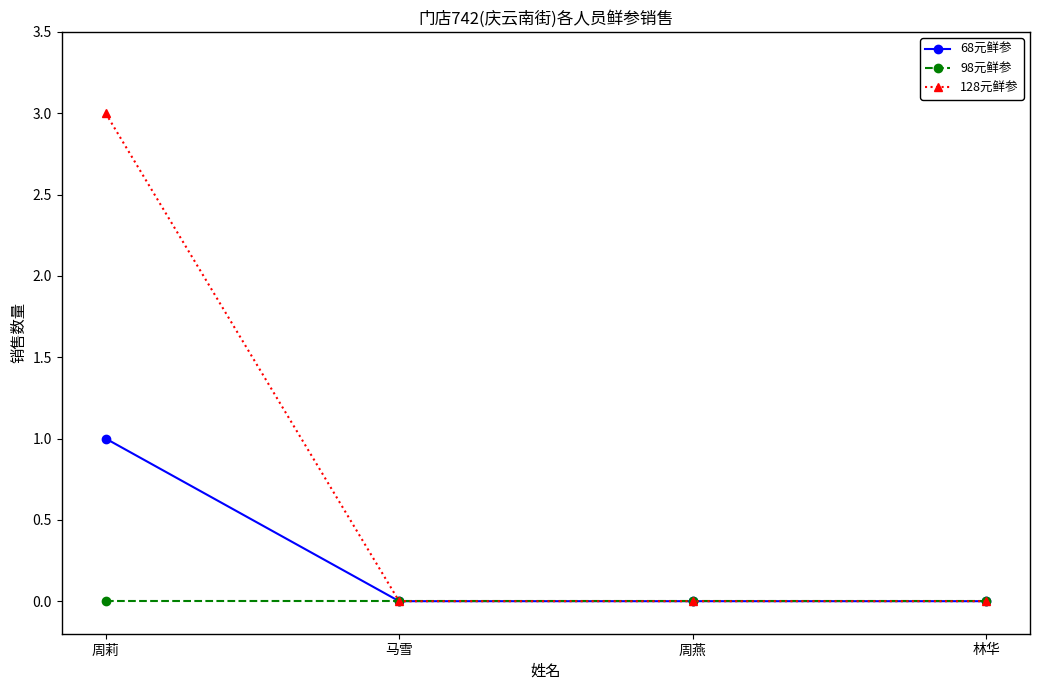

At 周莉, list the series in order from largest to smallest.

128元鲜参, 68元鲜参, 98元鲜参